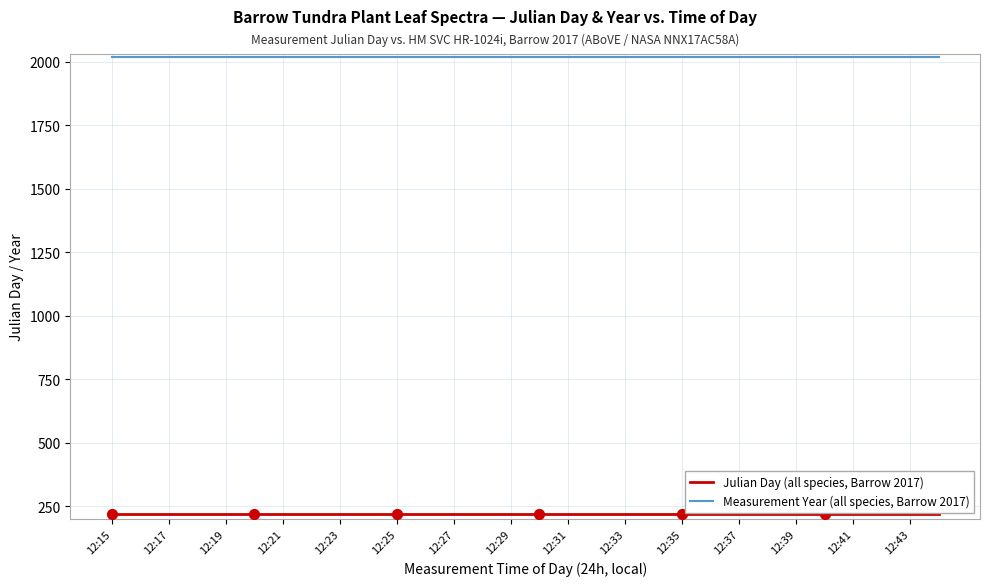

Which series has the largest total across all categories?

Measurement Year (all species, Barrow 2017)